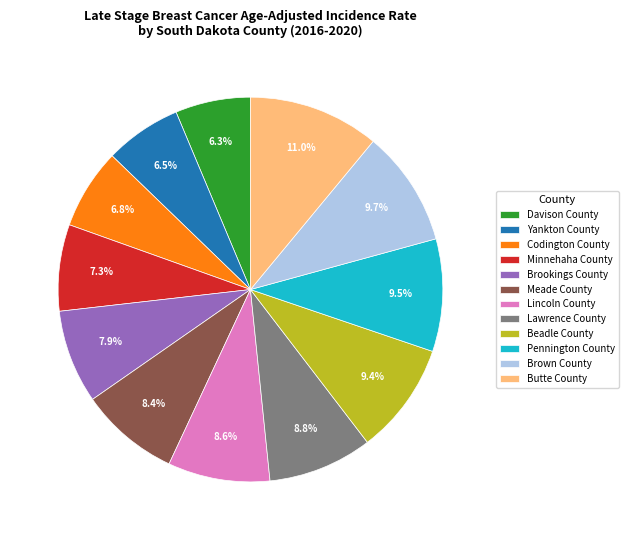

Does any single category account for the majority?

No